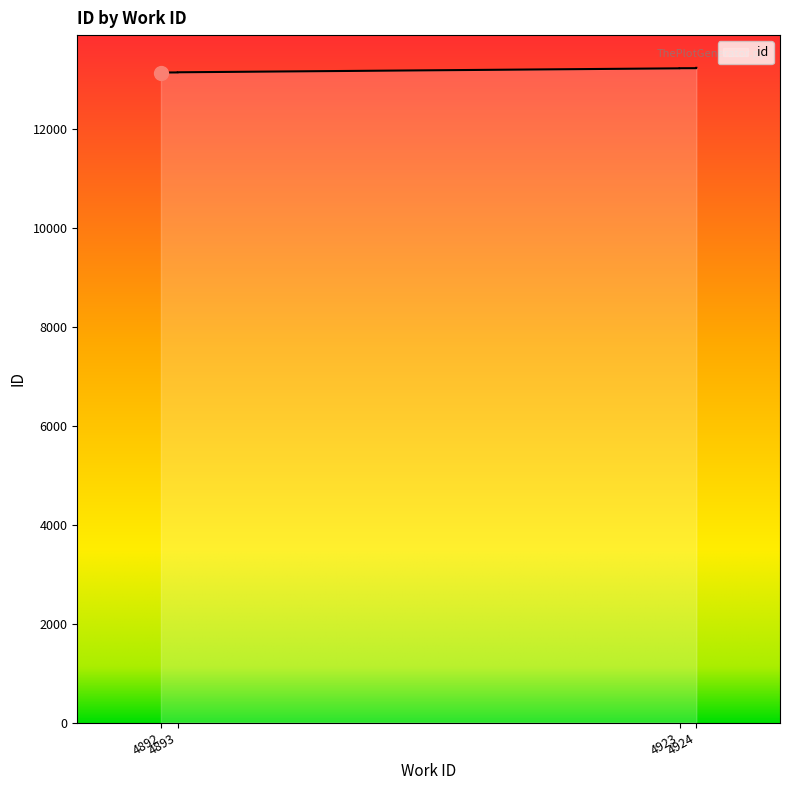

Does the chart have visible grid lines?

No